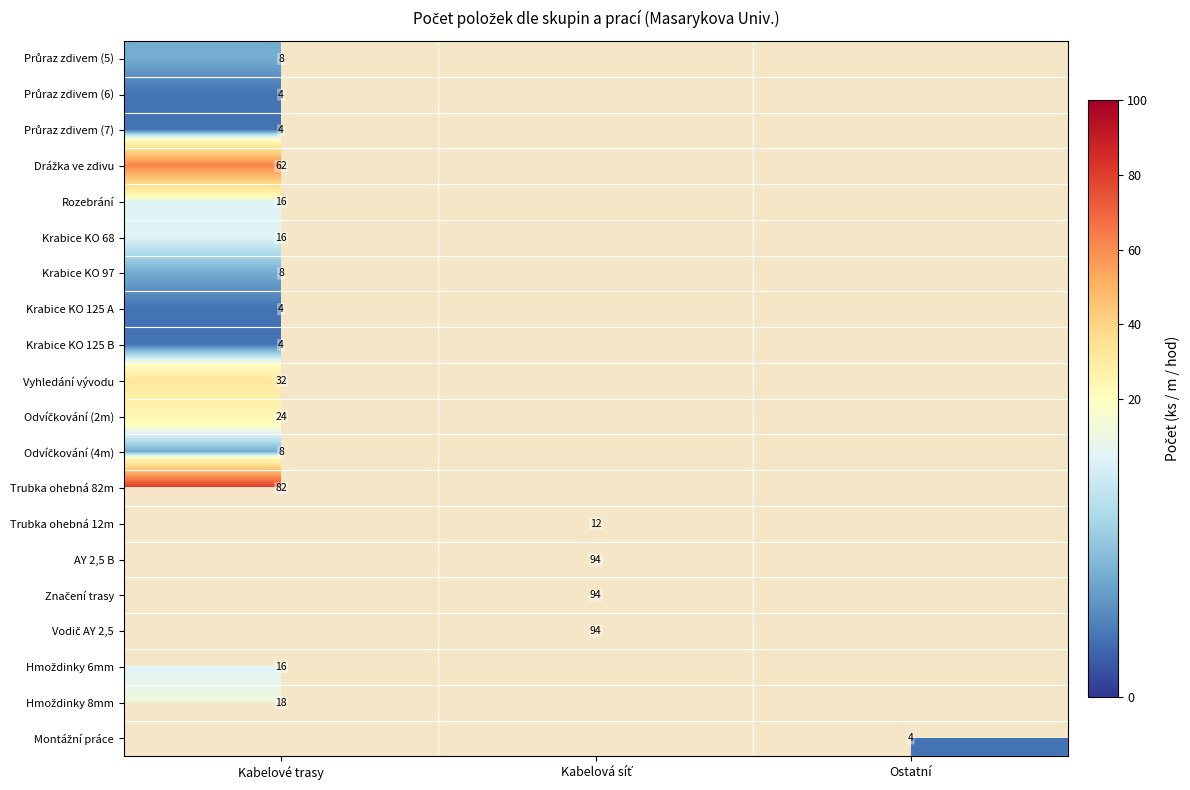

Count the number of data series in this chart.

20